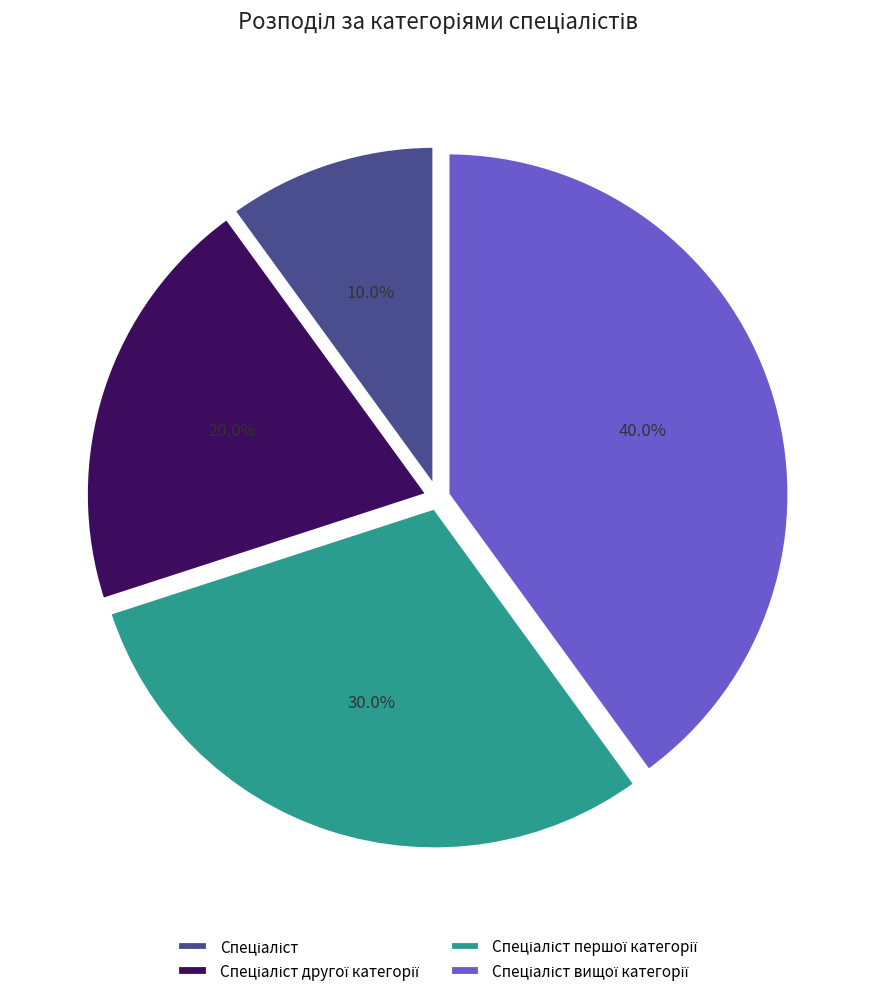

Does any single category account for the majority?

No